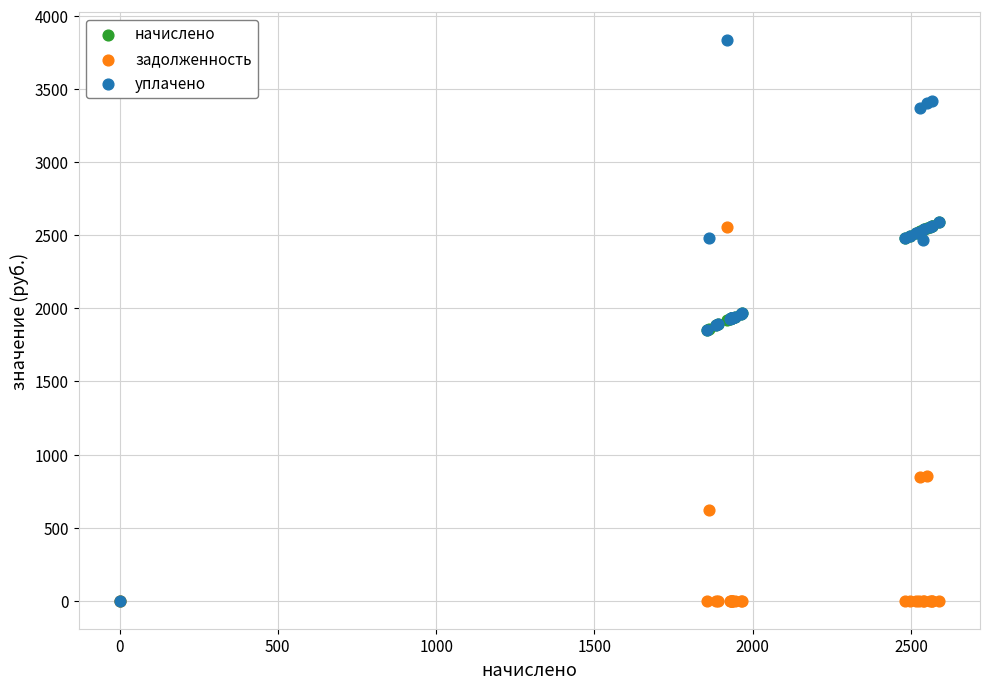

Which series has the largest Y range (max minus min)?

уплачено